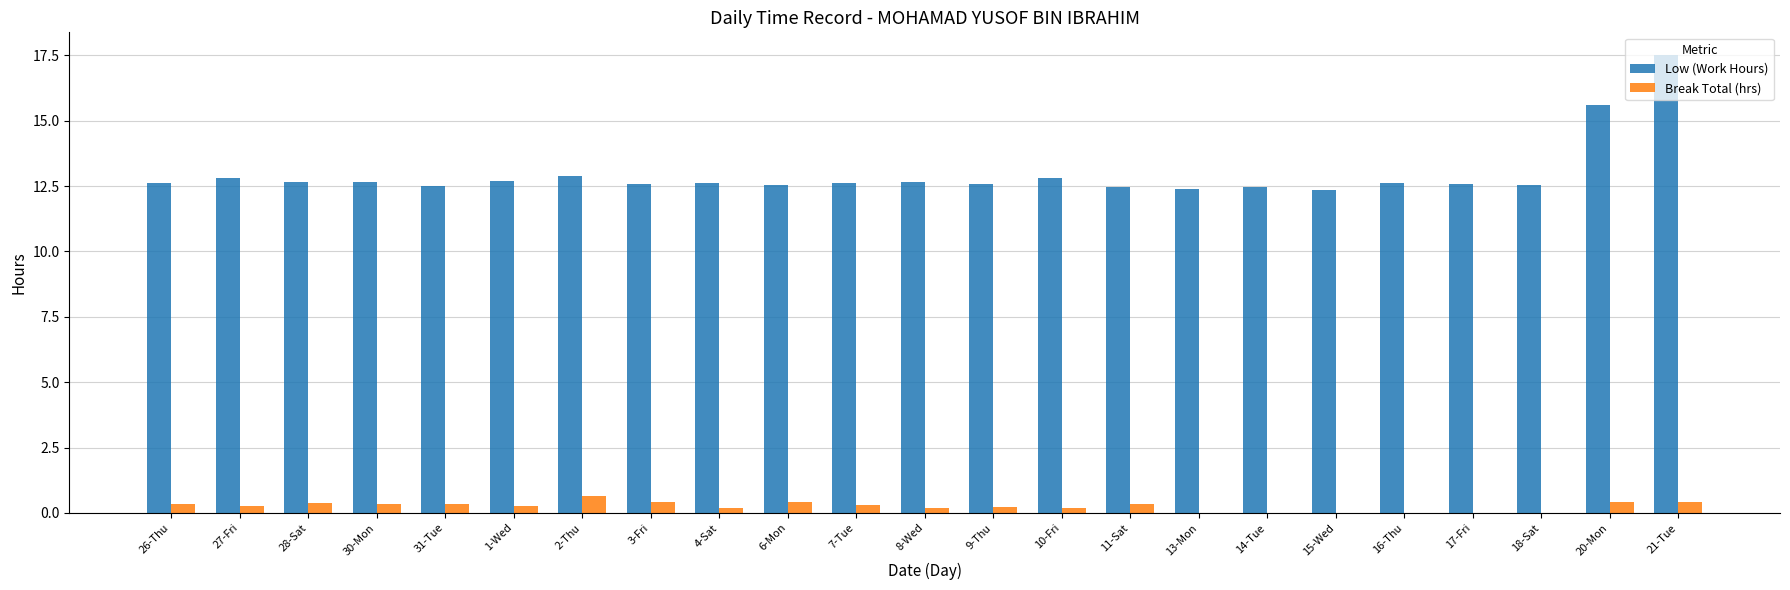

What is the difference between the Low (Work Hours) values at 1-Wed and 11-Sat?

0.2